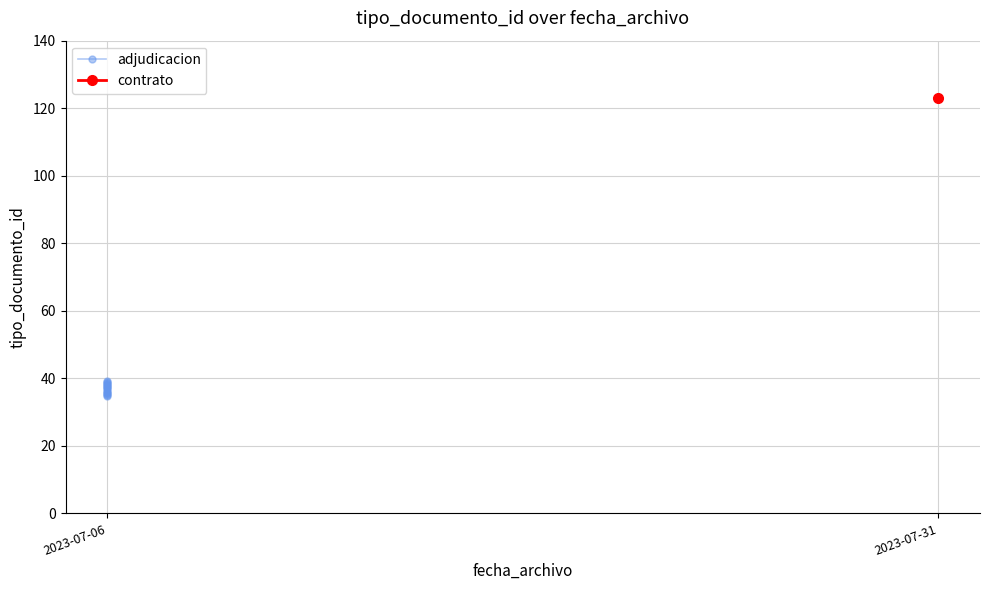

Is it true that the value at 2023-07-06 is 51?

False